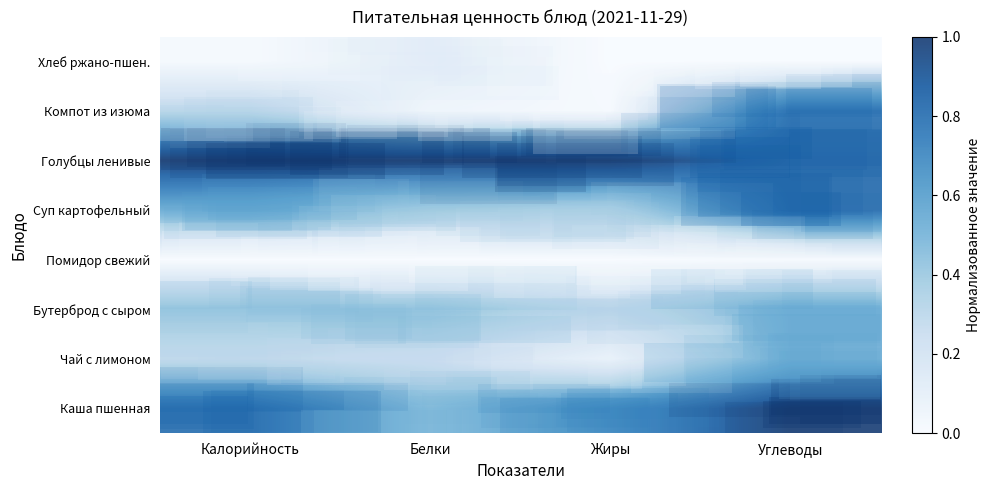

At which category is the sum across all series the highest?

Углеводы